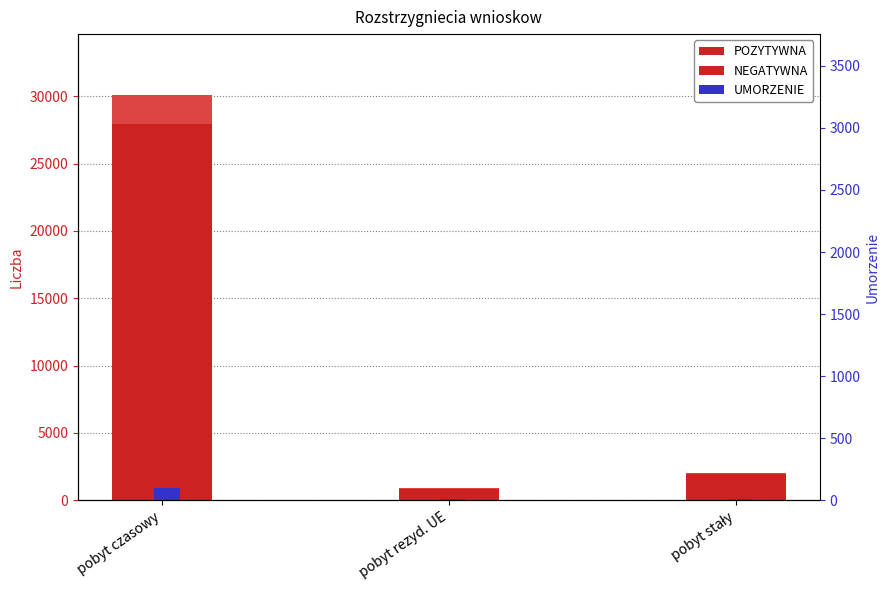

What is the sum of the NEGATYWNA values at pobyt stały and pobyt czasowy?

2266